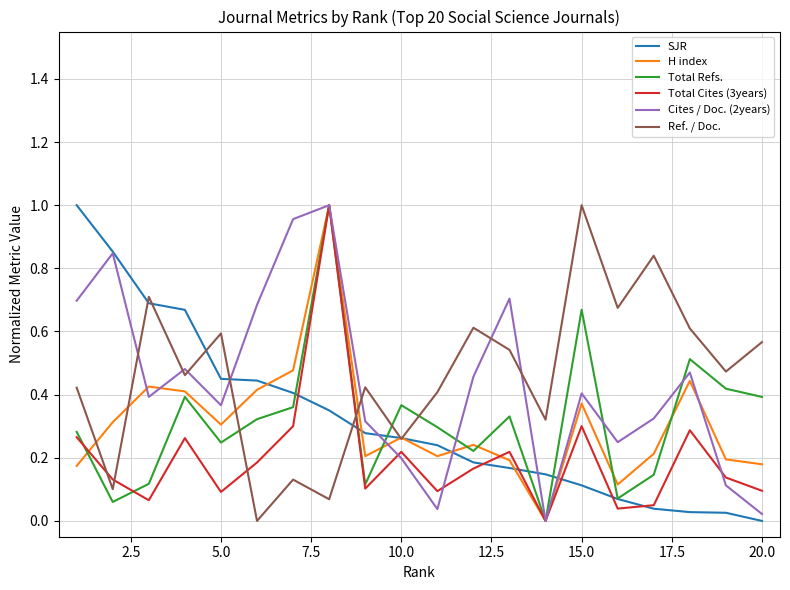

Is this an area chart (filled region under the line)?

No